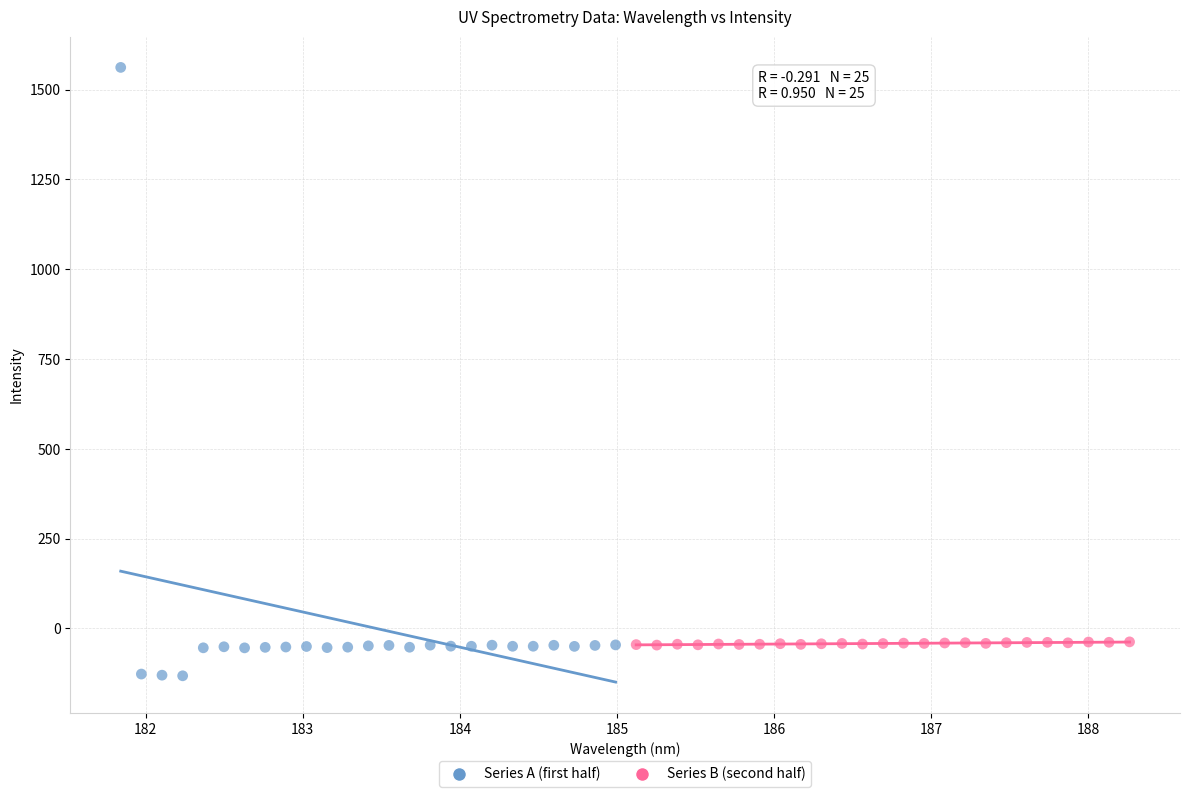

Which series has the largest Y range (max minus min)?

Series A (first half)